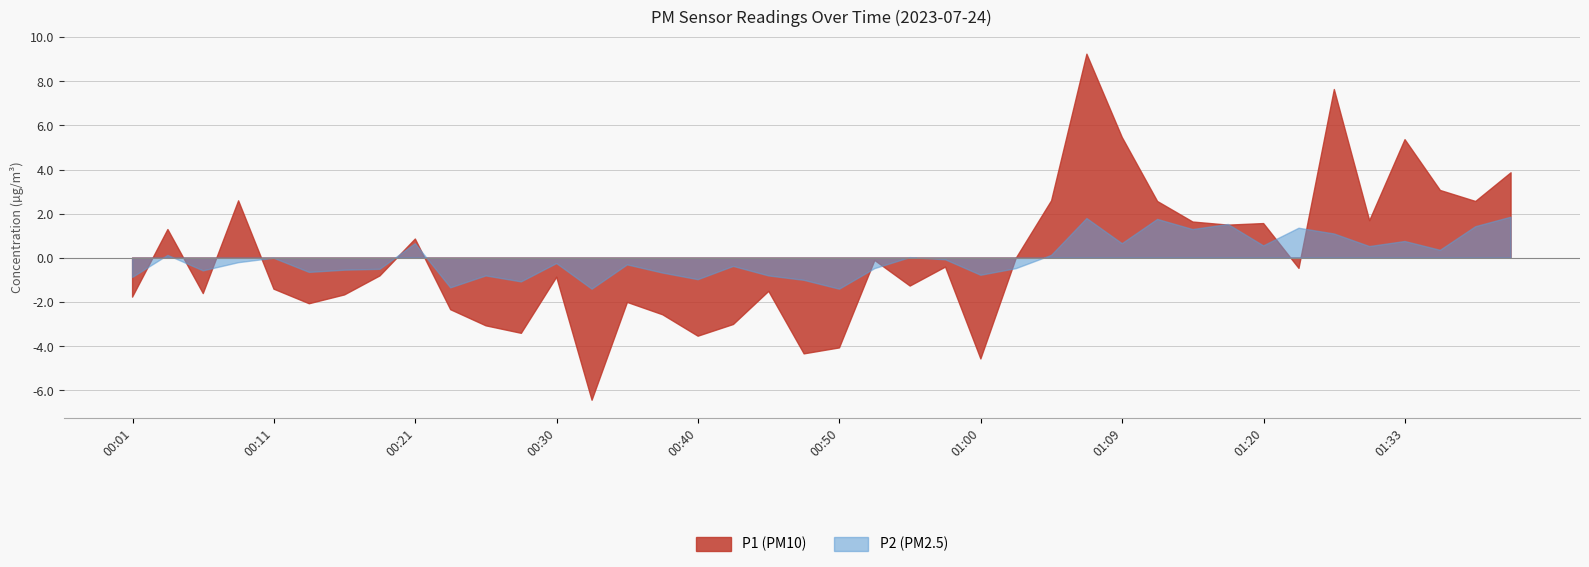

What are all the series names shown in the legend?

P1, P2